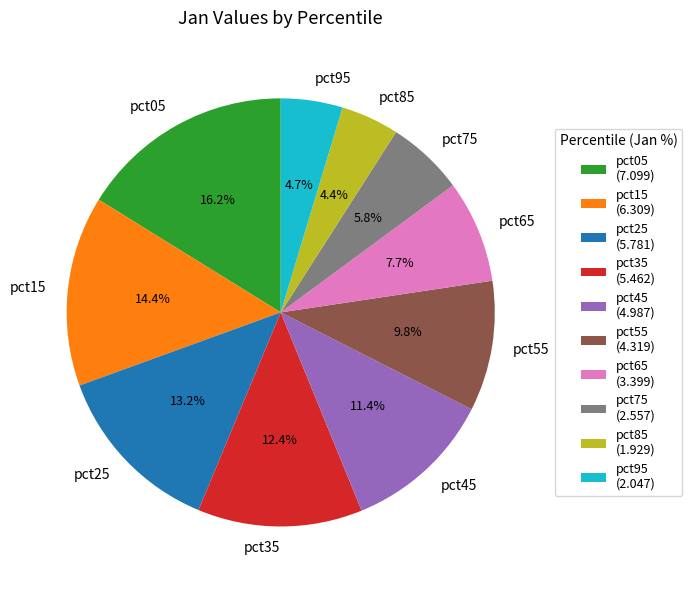

Do pct15 and pct65 together represent more than half of the pie?

No